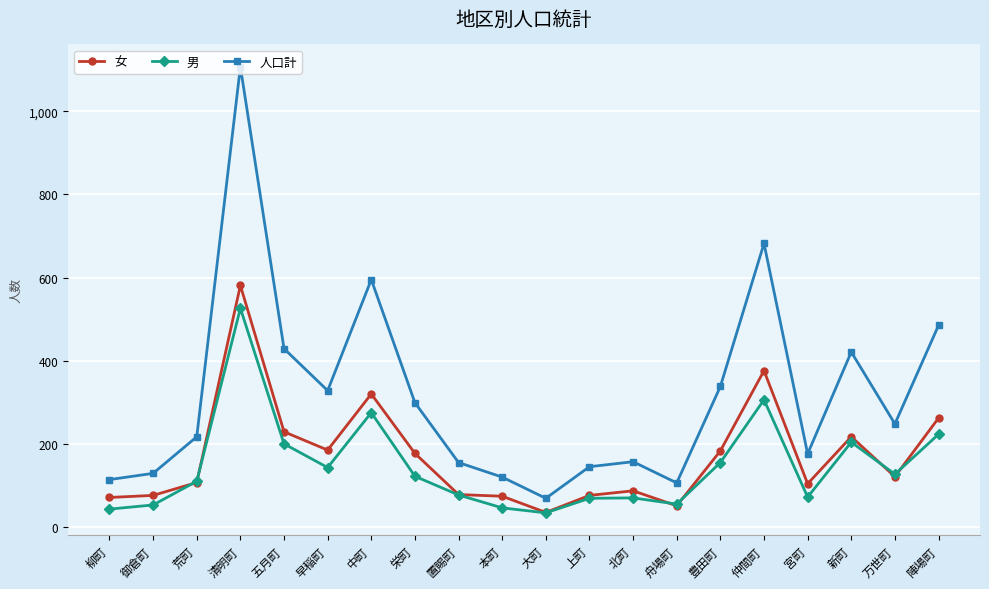

What is the maximum value shown in the chart?

1107